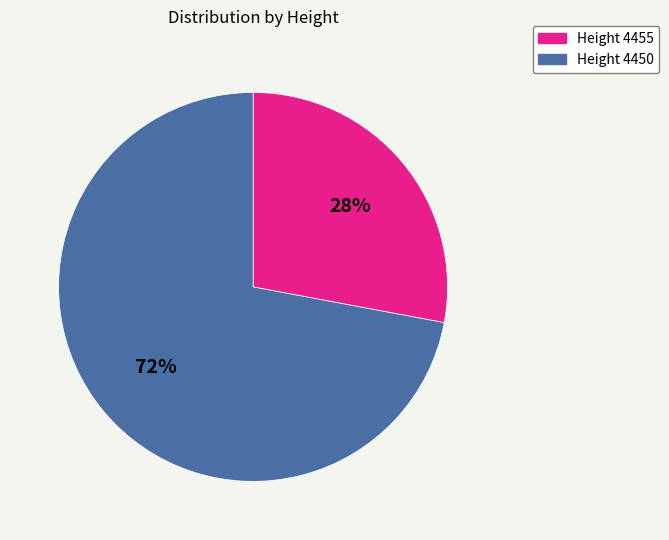

Which category has the biggest portion of the pie?

Height 4450